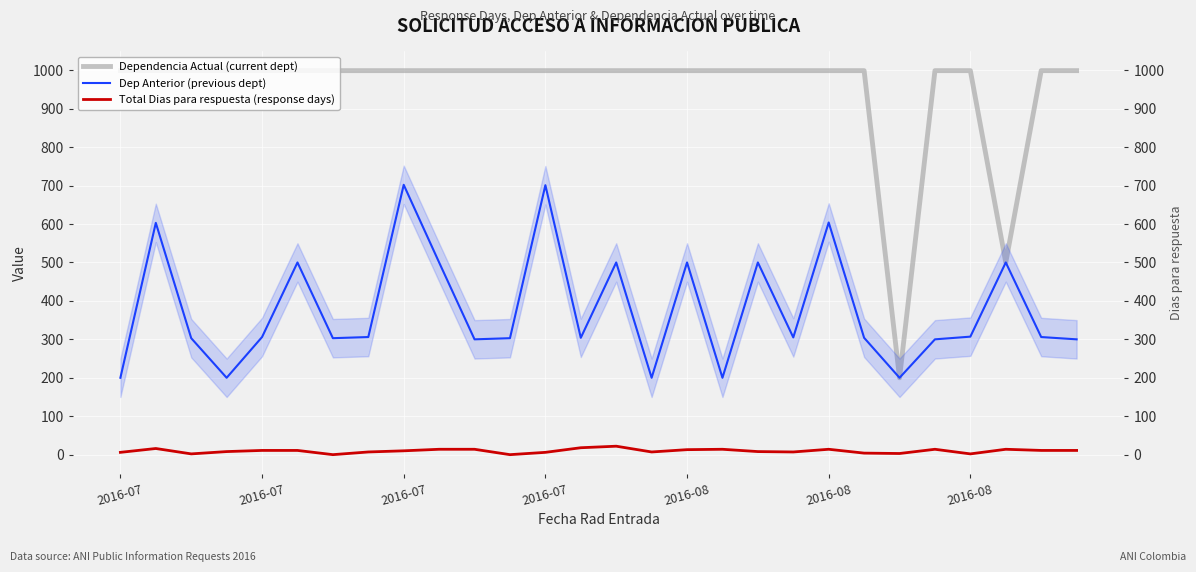

True or false: Dependencia Actual (current dept) has more than 1 interior local peaks.

False